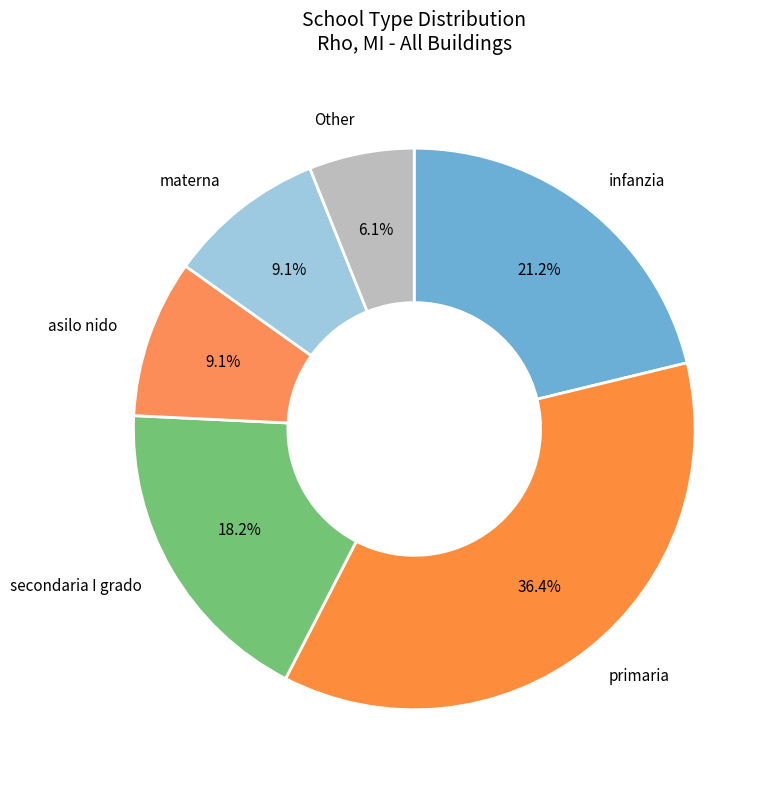

What is the ratio of the value at secondaria I grado to the value at Other?

3.0